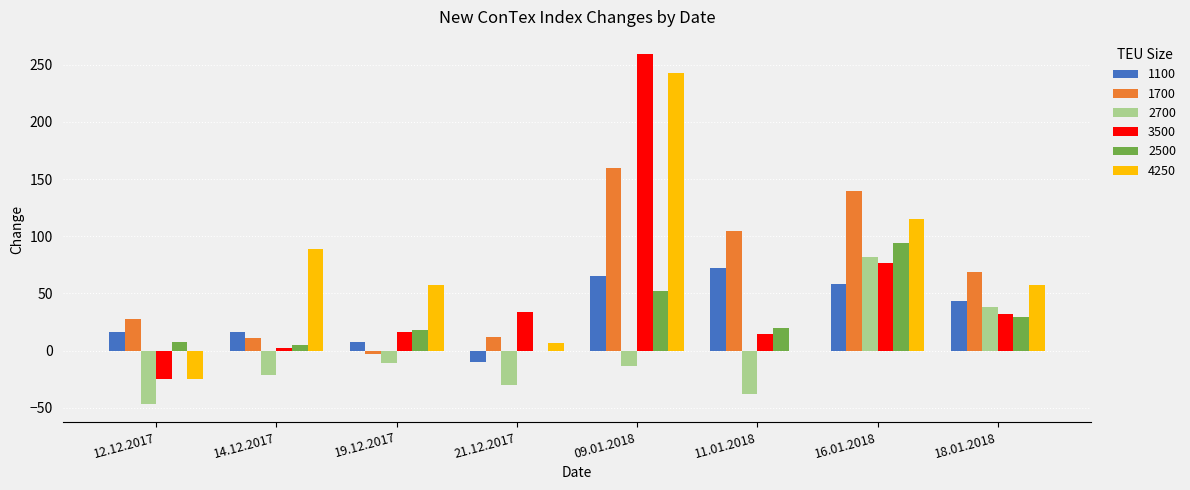

Which series has the widest spread of values?

3500